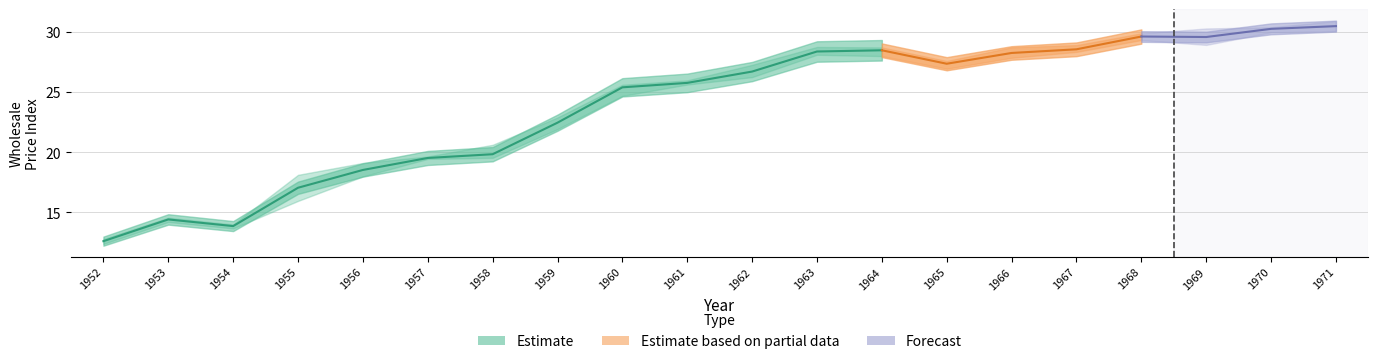

Between 1963 and 1957, which is larger?

1963